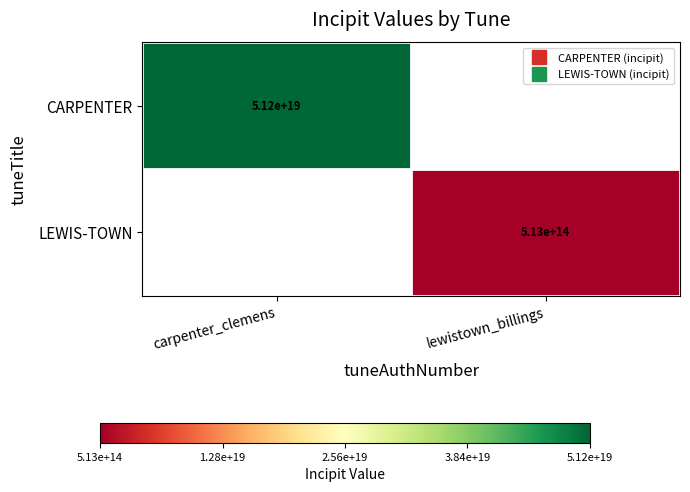

Where is CARPENTER nearest to the value 51235427515465564160?

carpenter_clemens